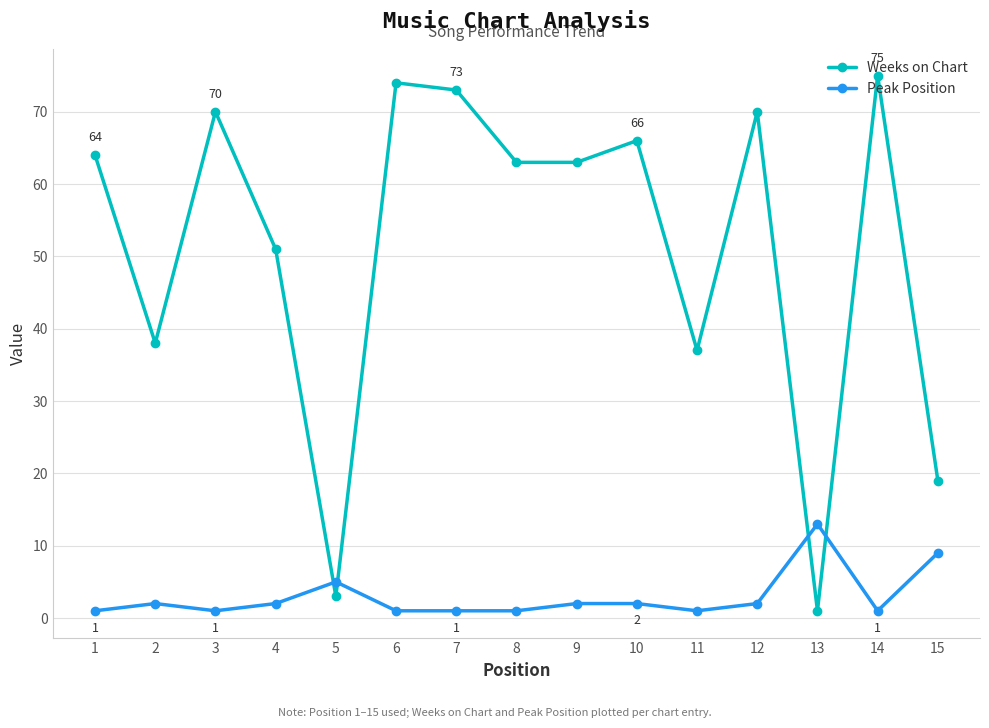

What is the minimum value shown in the chart?

1